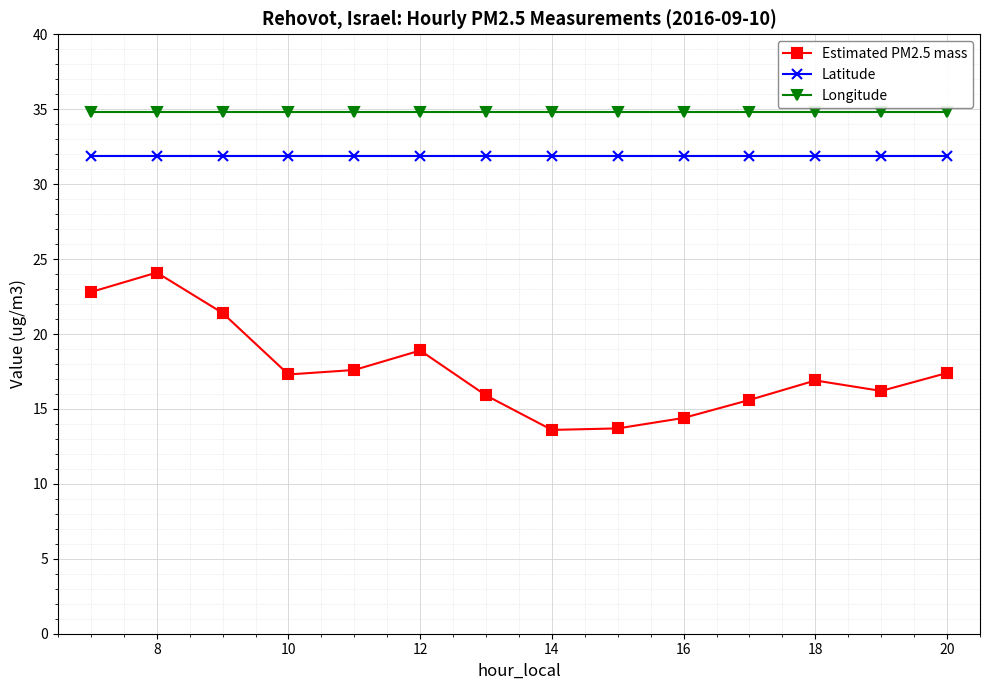

Which series has the largest total across all categories?

Longitude